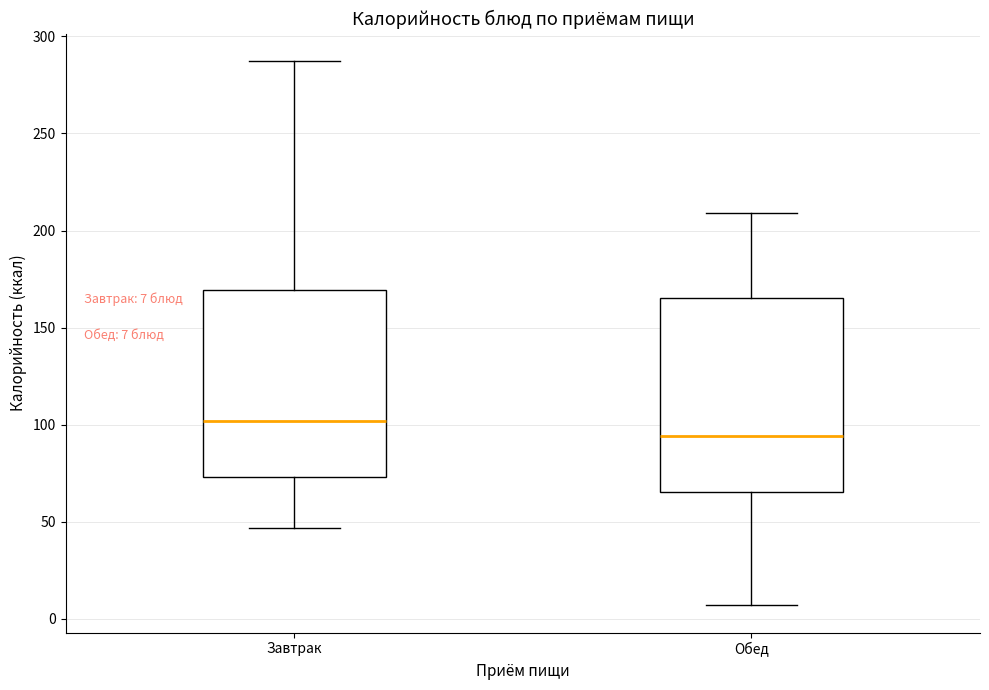

Which box has the highest median line?

Завтрак